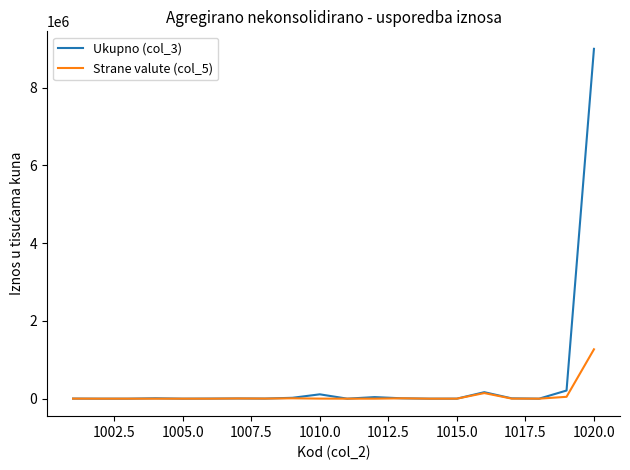

List the series in order of their peak value, highest first.

Ukupno (col_3), Strane valute (col_5)